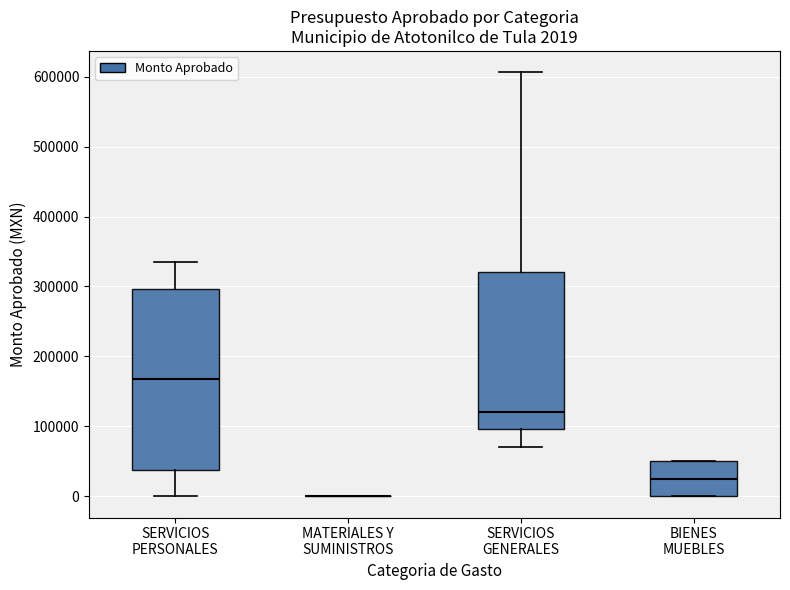

Comparing the boxes themselves (not the whiskers), which one is the tallest?

SERVICIOS PERSONALES